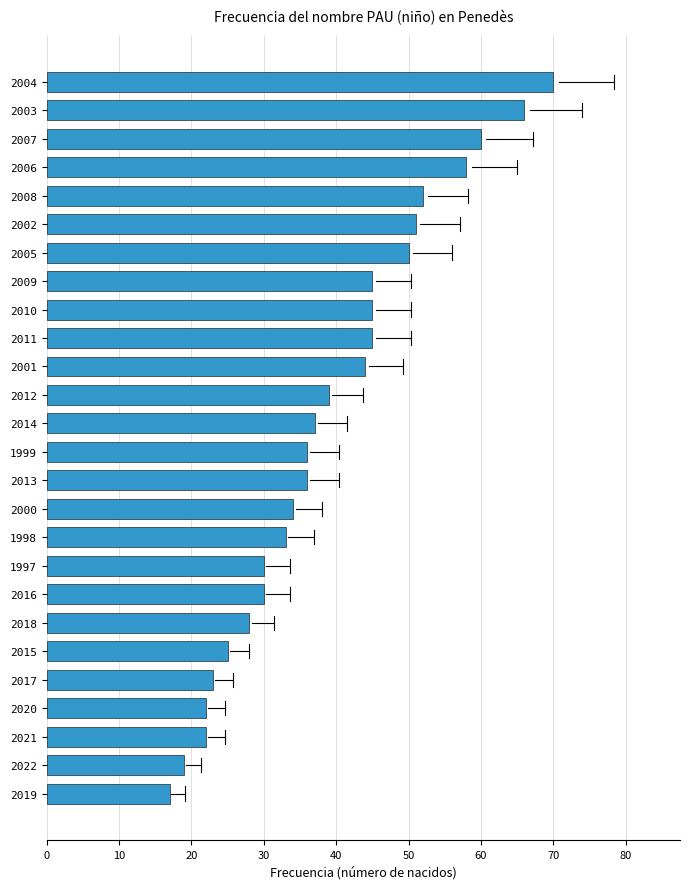

How many values are below 37?

13